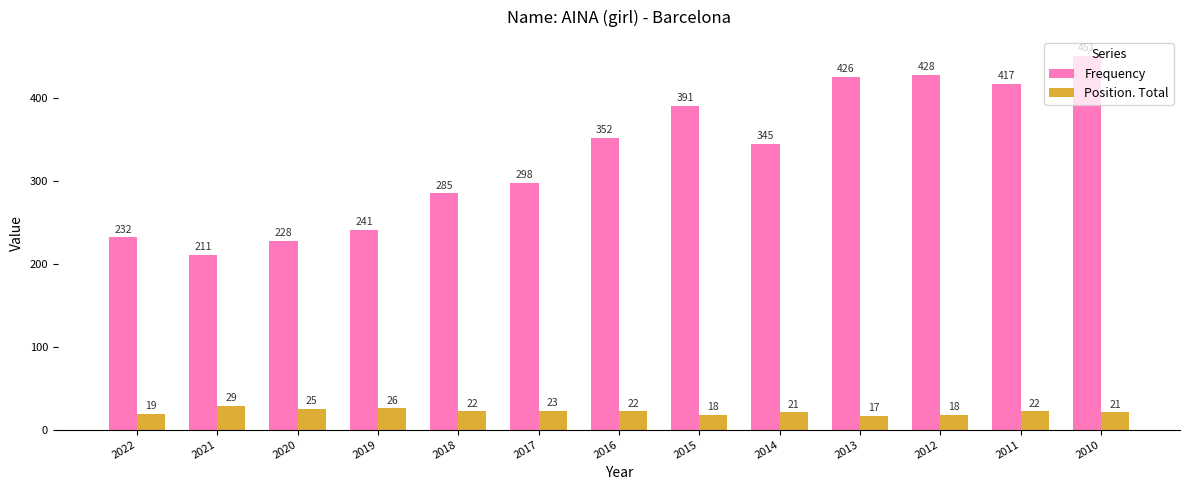

True or false: Position. Total has a value of 21 at 2010.

True